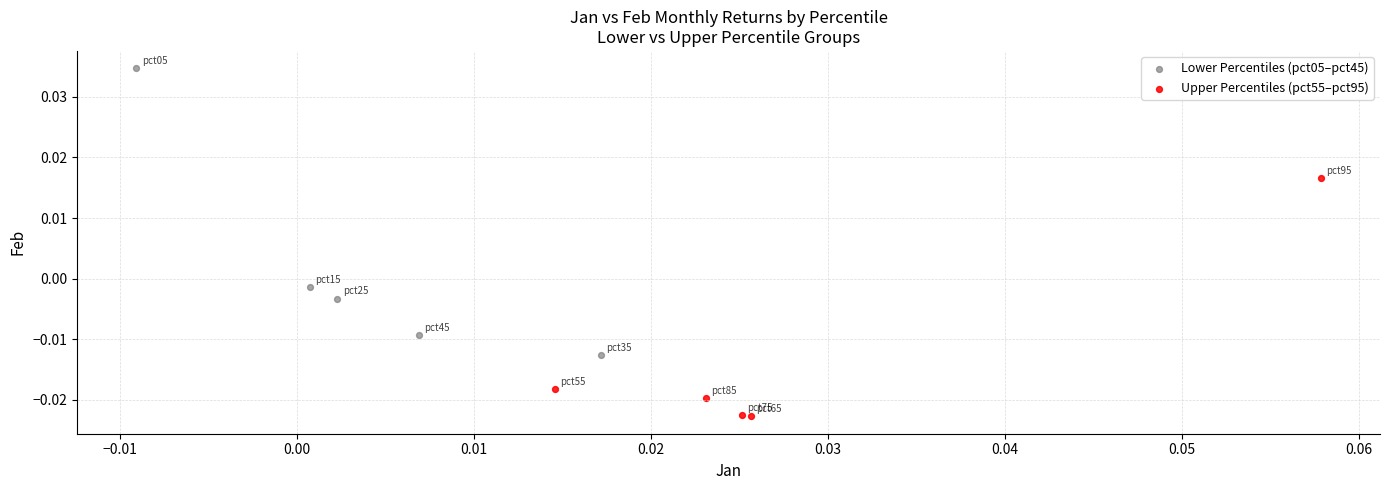

What are all the series names shown in the legend?

Lower Percentiles (pct05–pct45), Upper Percentiles (pct55–pct95)